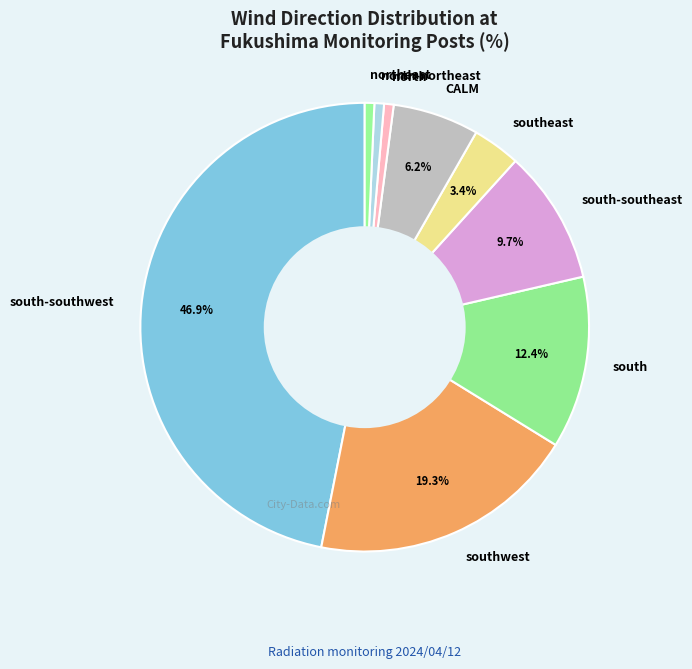

Is there a majority slice in this chart?

No